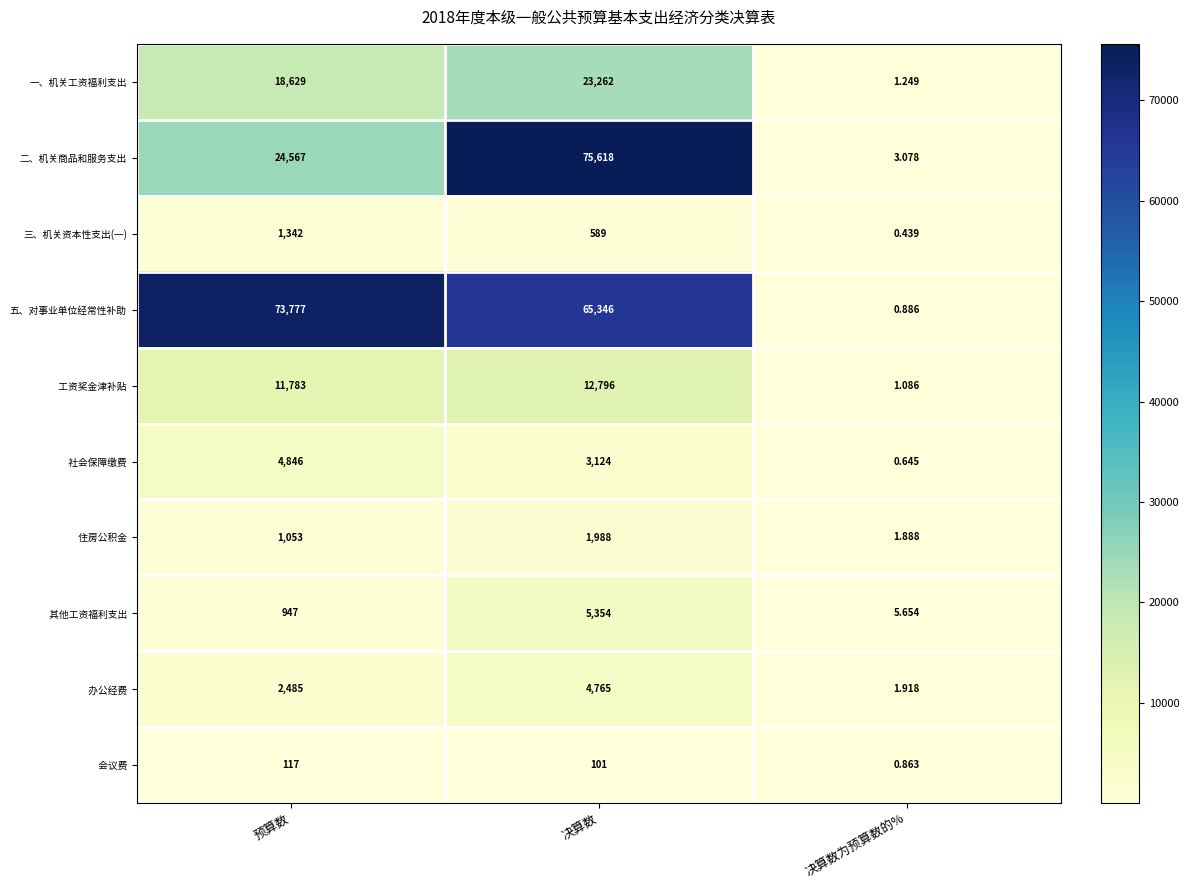

Which category has the highest value in the 一、机关工资福利支出 series?

决算数